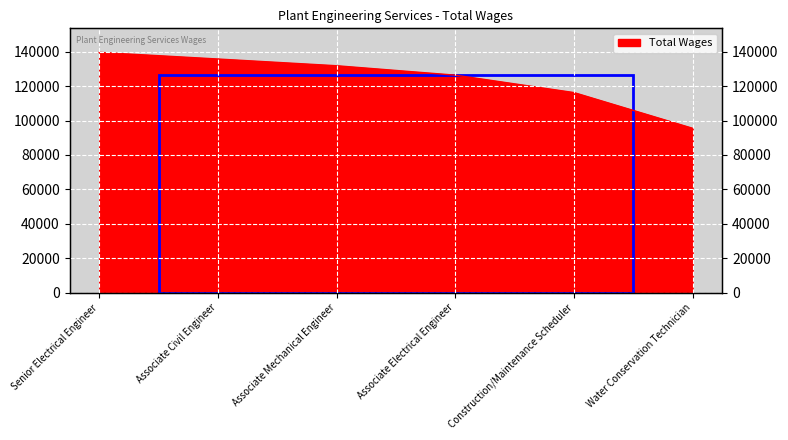

True or false: there are more than 0 points higher than both neighbors.

False